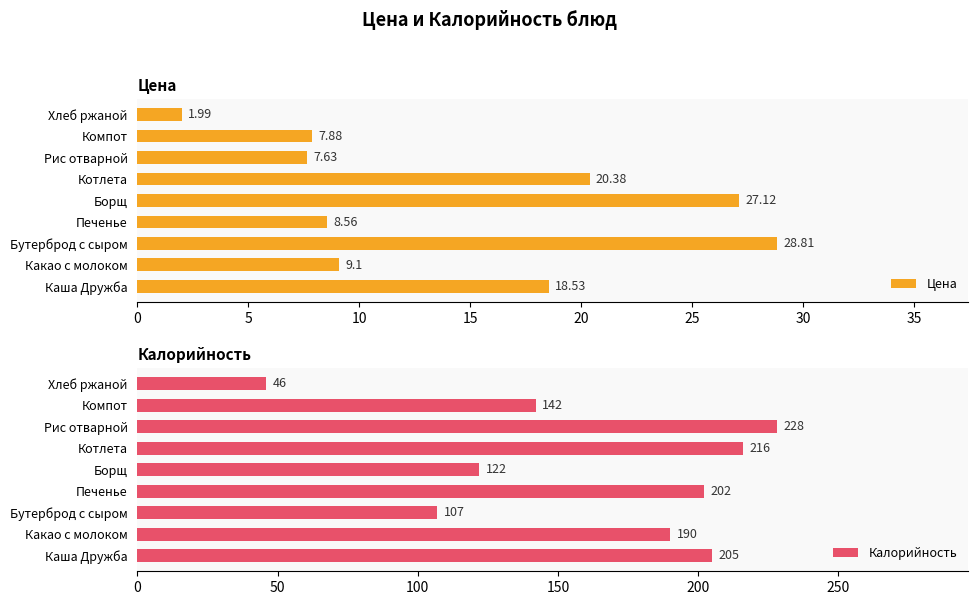

Read the Цена value at Рис отварной.

7.6